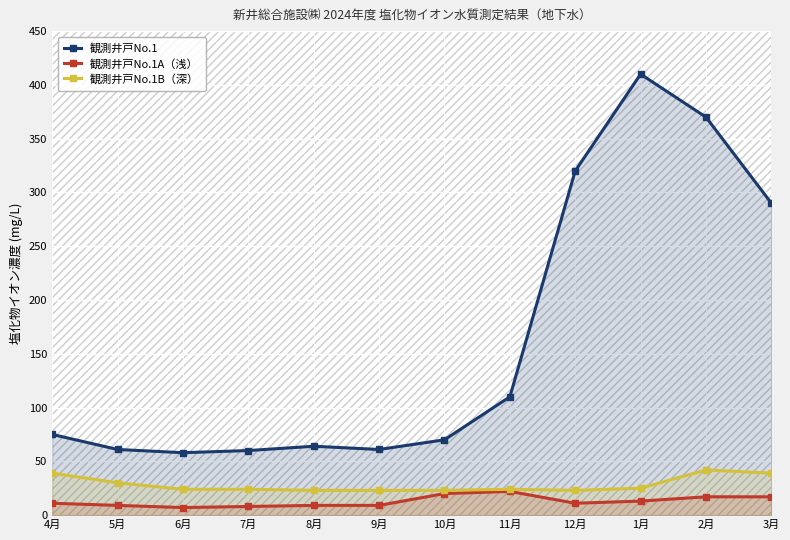

What is the maximum value shown in the chart?

410